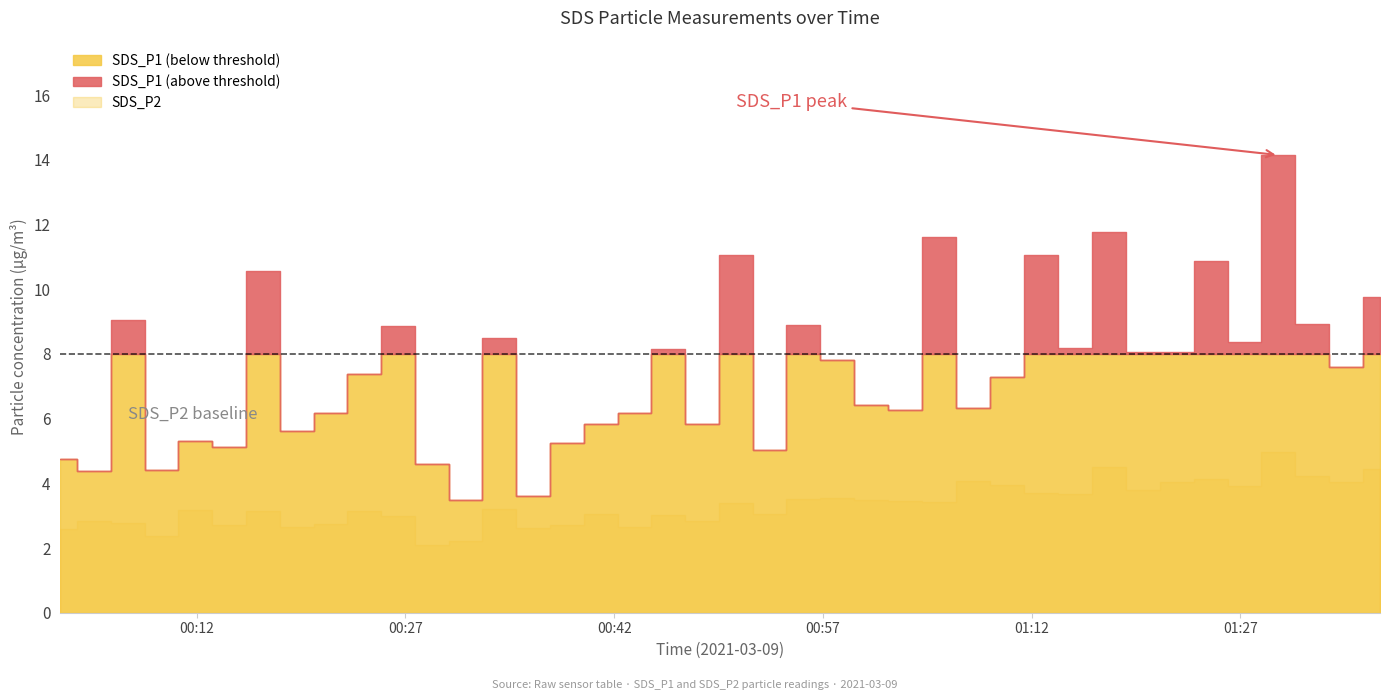

True or false: SDS_P1 and SDS_P2 intersect in this chart.

False